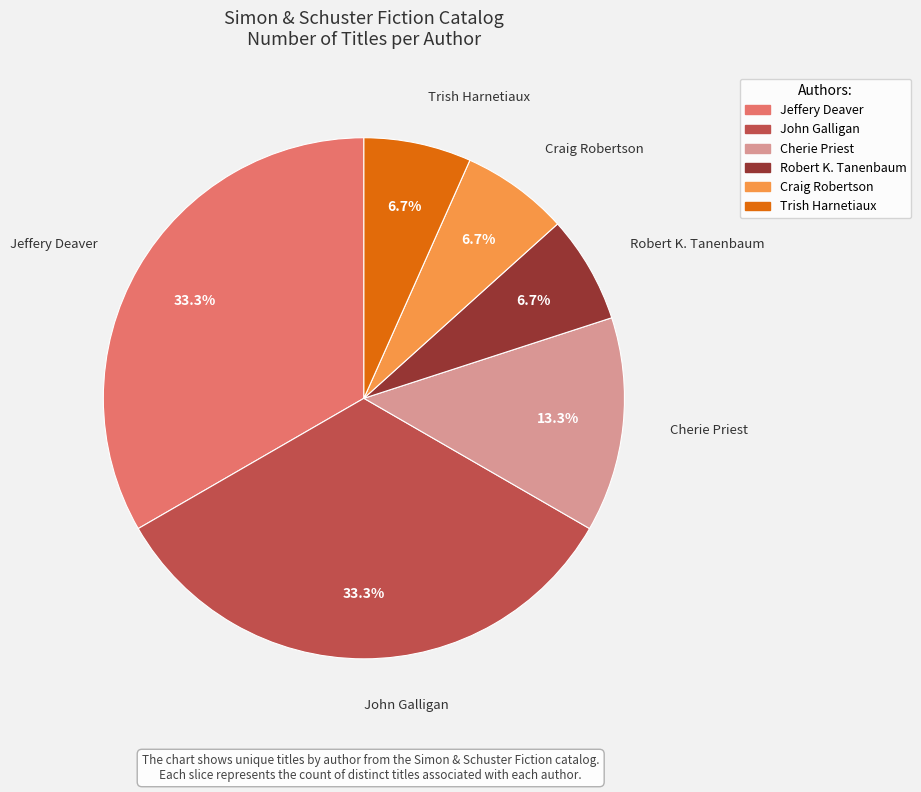

Is there any slice that represents more than half of the pie?

No